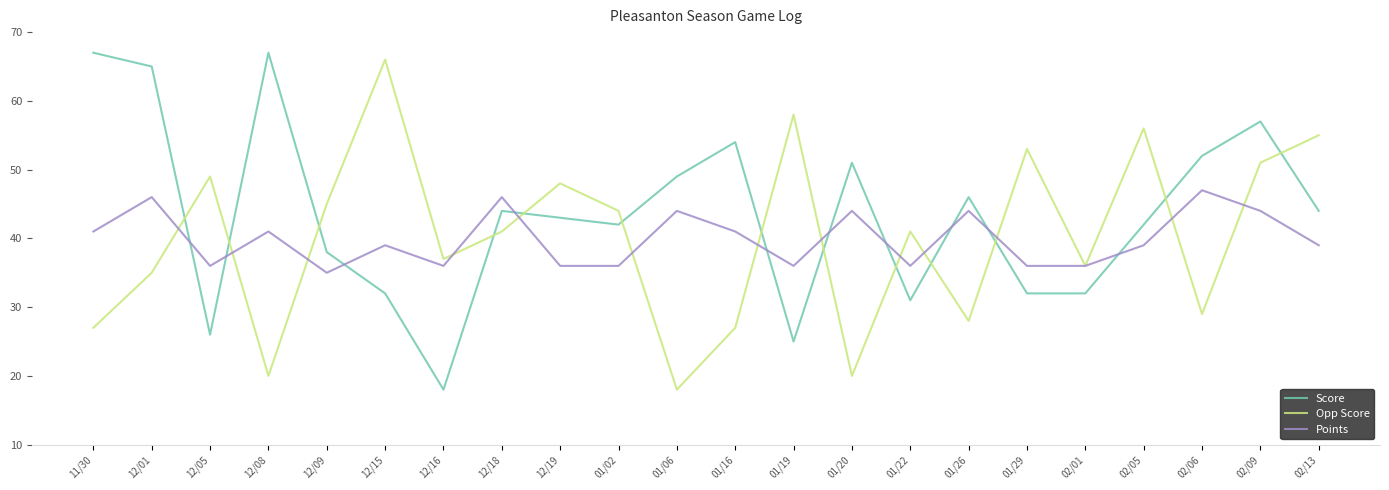

At which category does Points reach its first local valley?

12/05